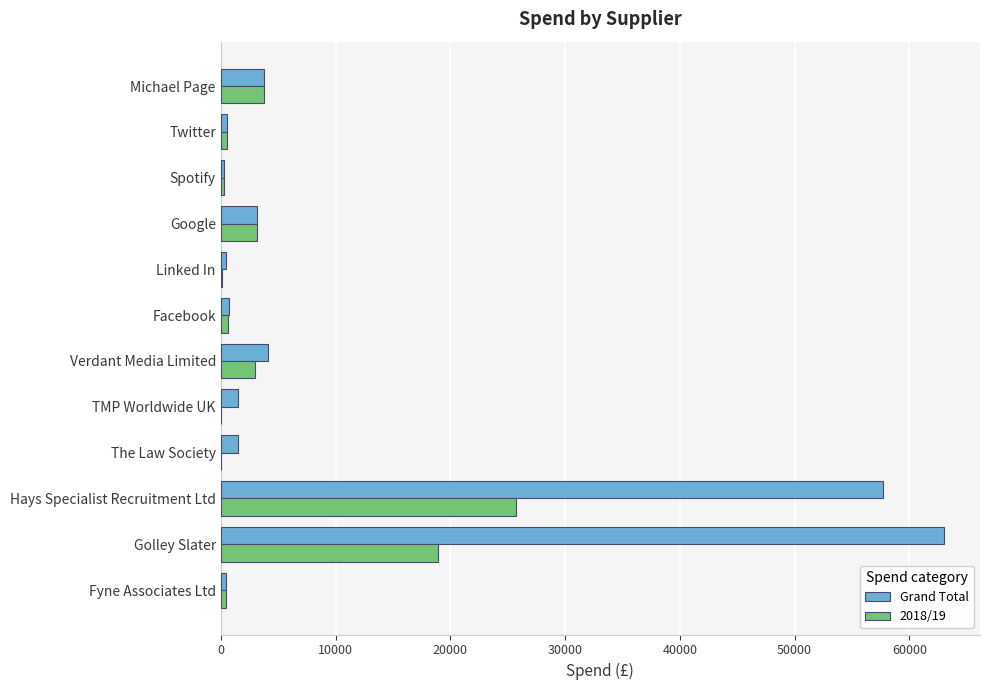

At which label does Grand Total reach its peak?

Golley Slater